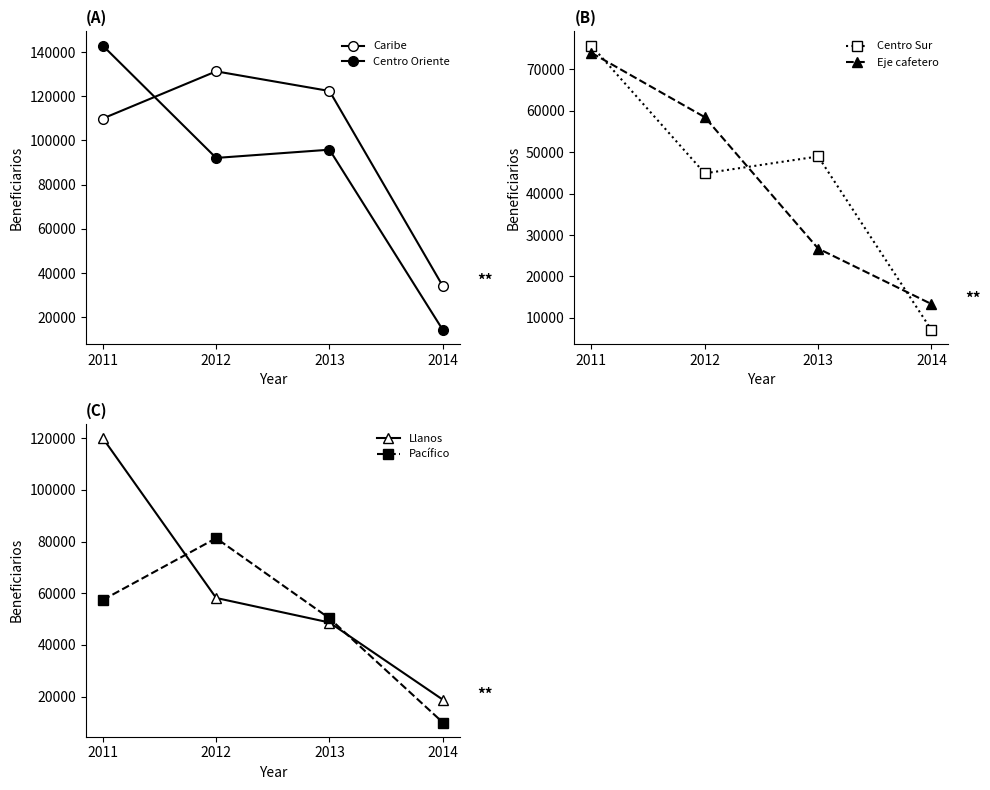

Rank the series at 2013 from highest to lowest value.

Caribe, Centro Oriente, Pacífico, Centro Sur, Llanos, Eje cafetero